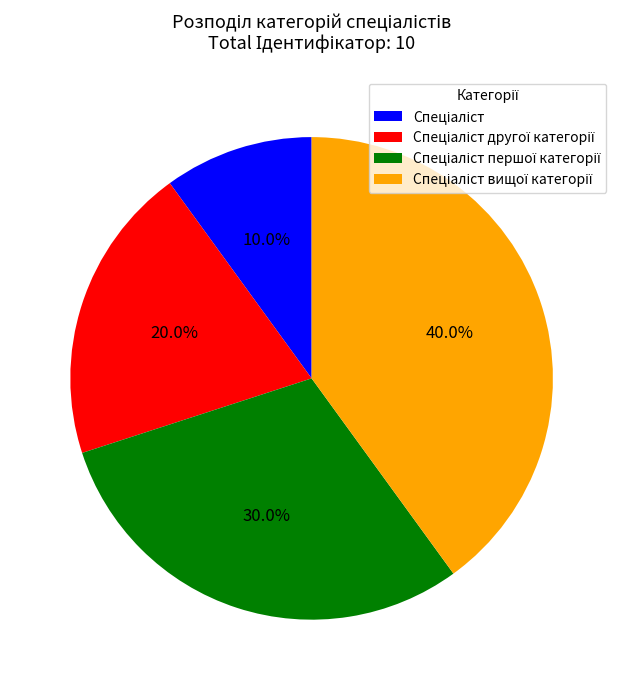

How many slices are in this pie chart?

4